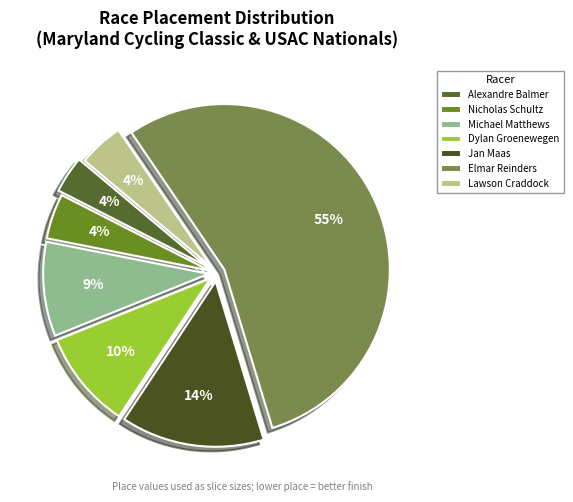

Is Elmar Reinders the majority of the pie?

Yes